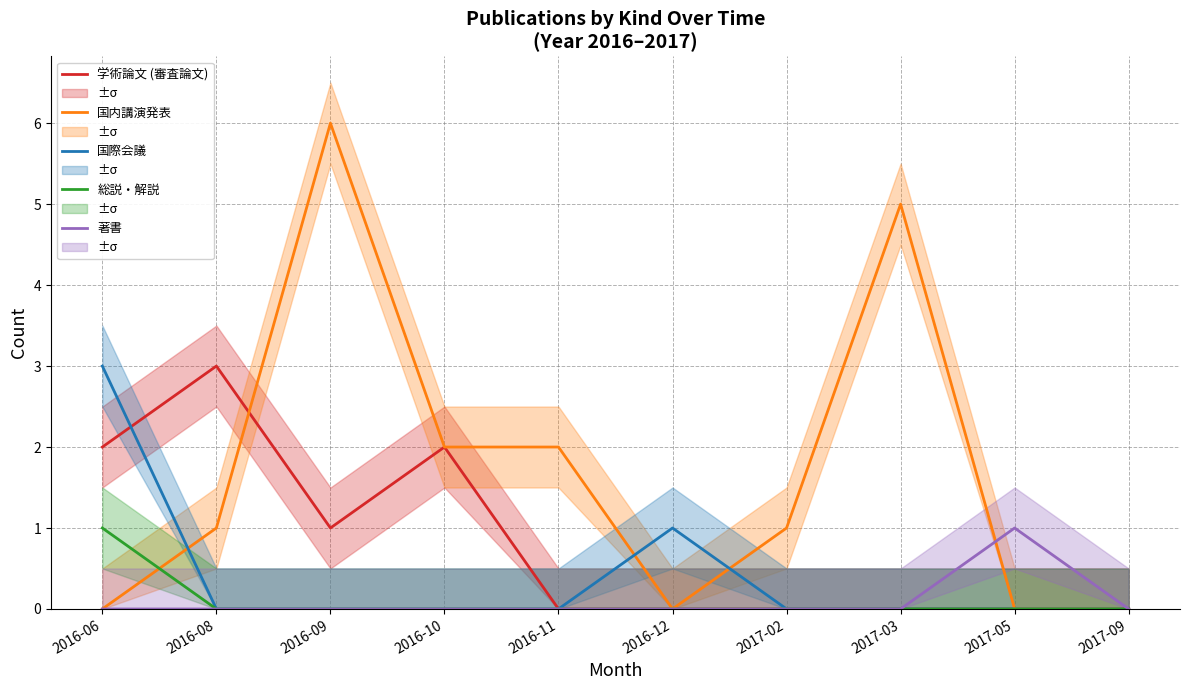

The 総説・解説 series shows 1 at 2016-06. True or false?

True